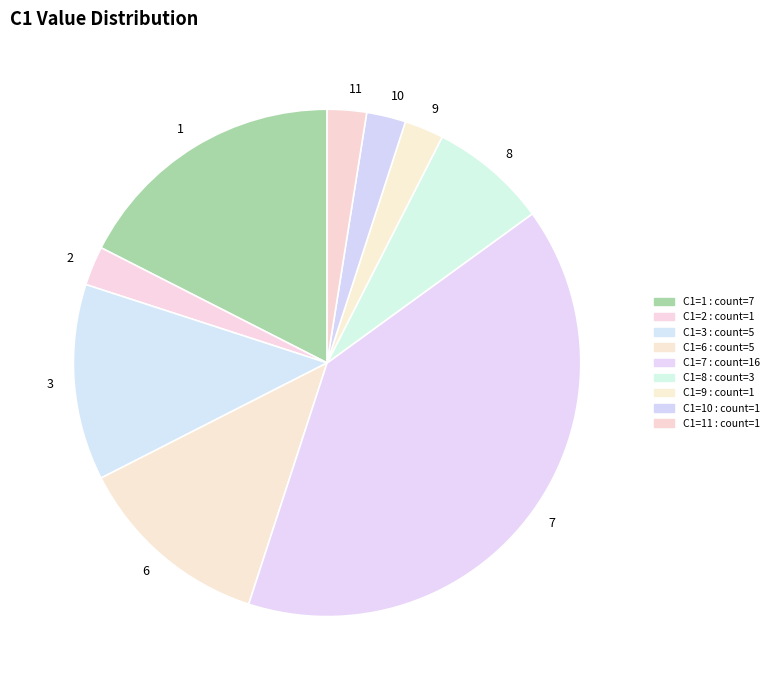

How many segments does this pie chart have?

9